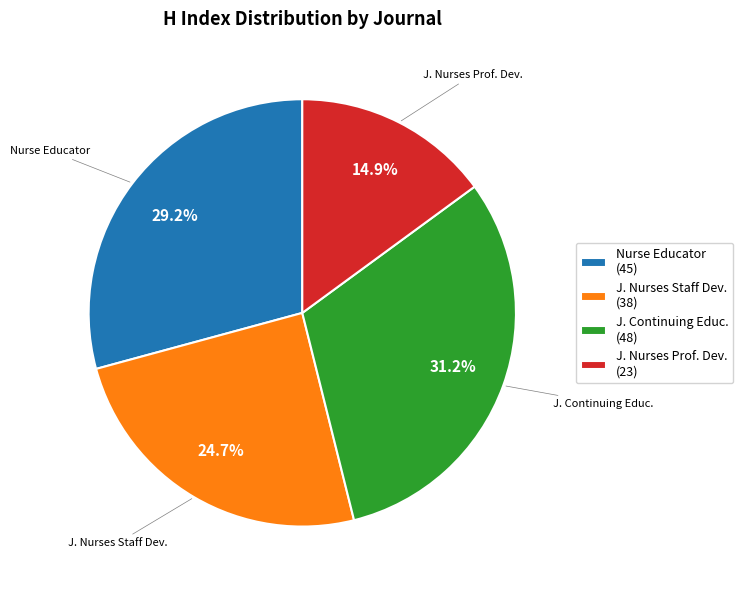

Rank the categories by value from highest to lowest.

J. Continuing Educ. (48), Nurse Educator (45), J. Nurses Staff Dev. (38), J. Nurses Prof. Dev. (23)